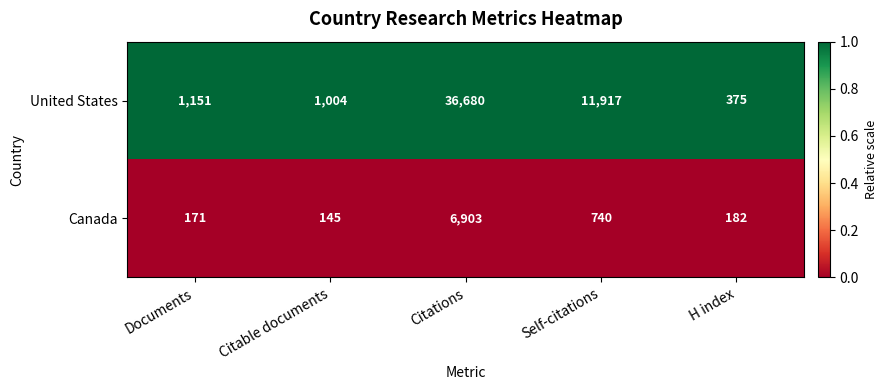

The value of United States at Self-citations is 11917. True or false?

True